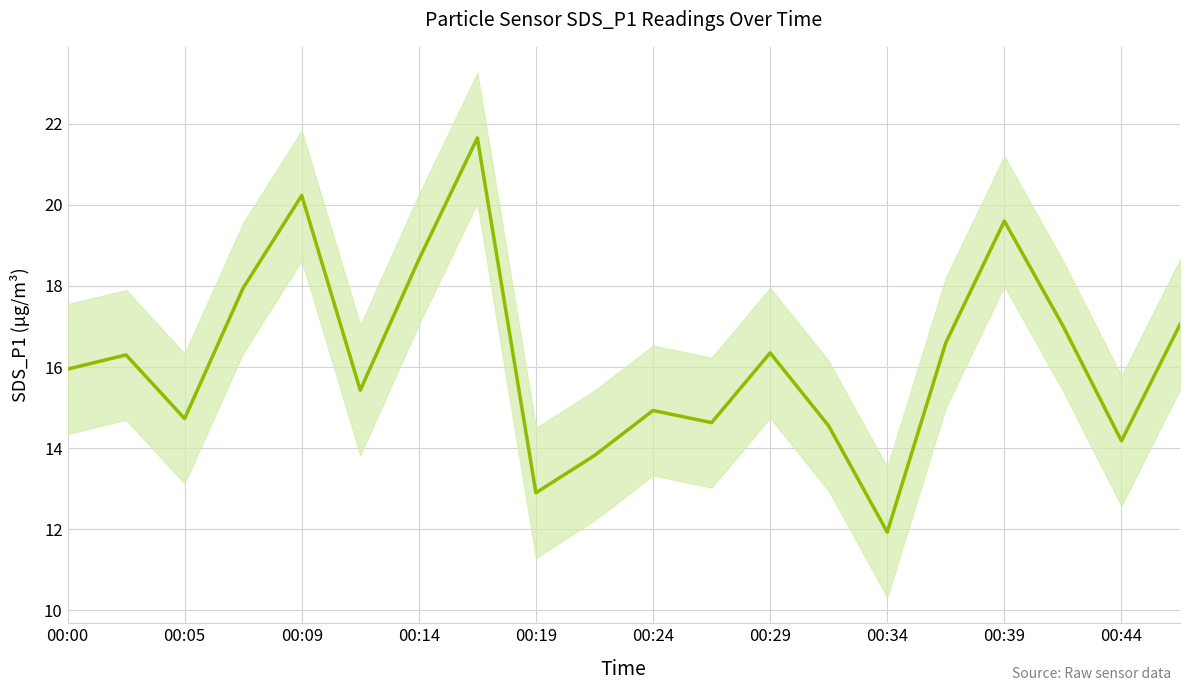

Does the chart have visible grid lines?

Yes